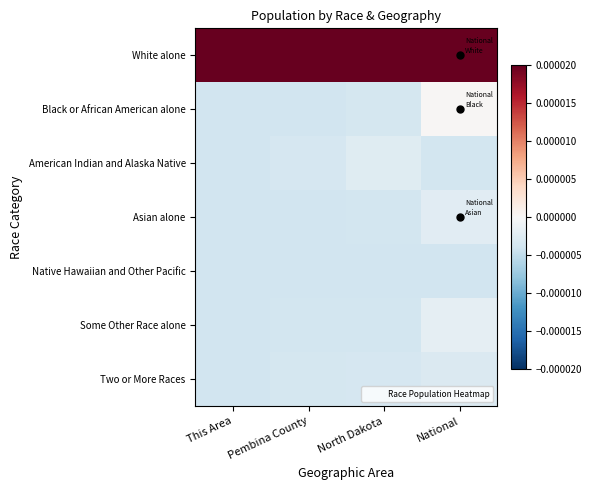

At which label does American Indian and Alaska Native reach its peak?

North Dakota